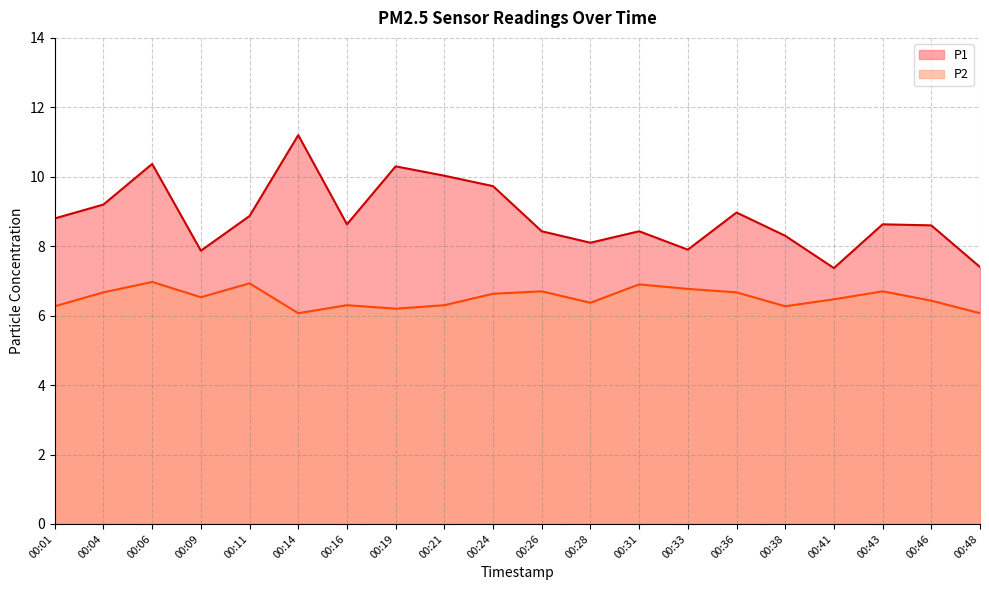

True or false: P1 and P2 cross at least once.

False